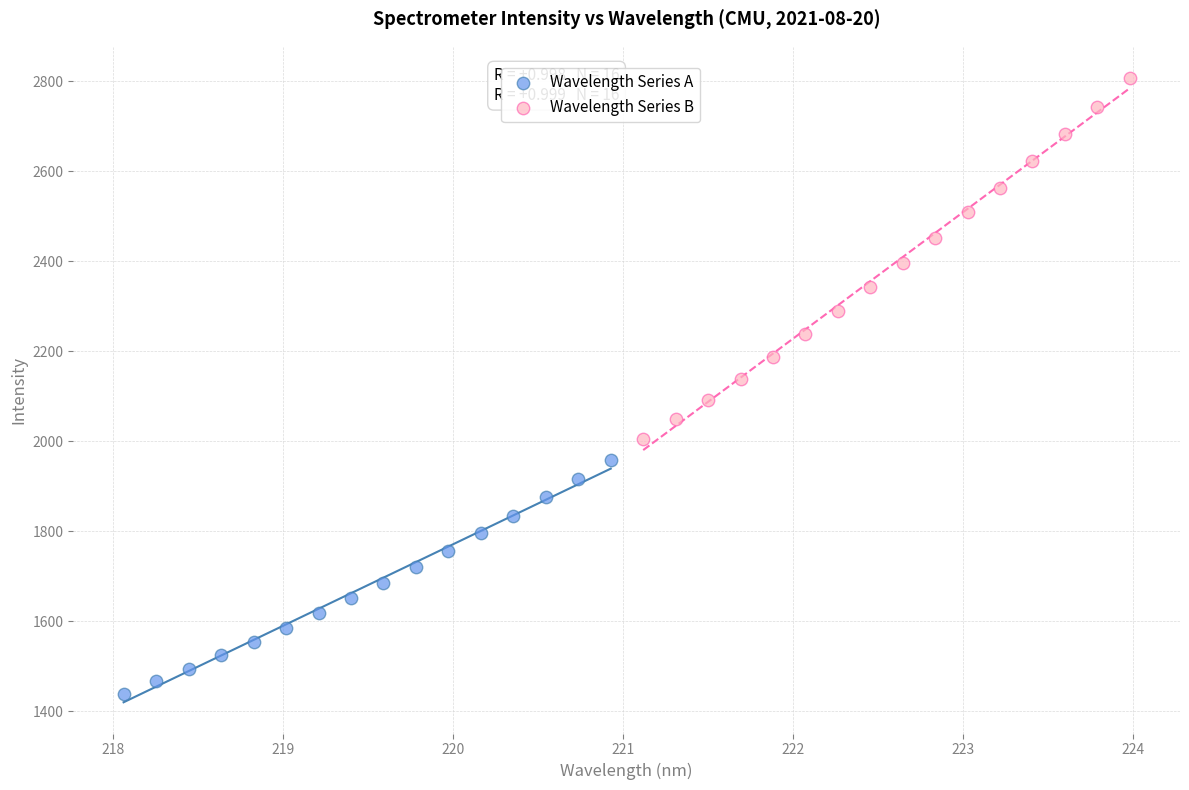

Which series contains the highest Y value?

Wavelength Series B